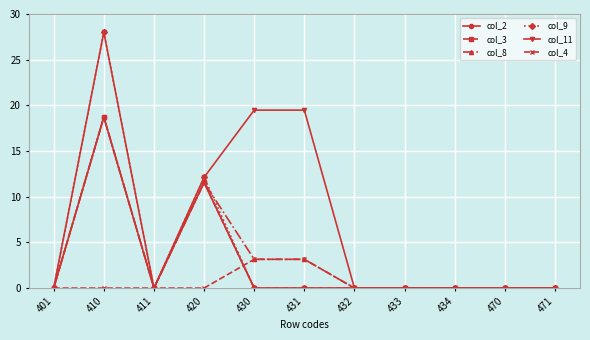

True or false: col_2 and col_3 intersect in this chart.

False